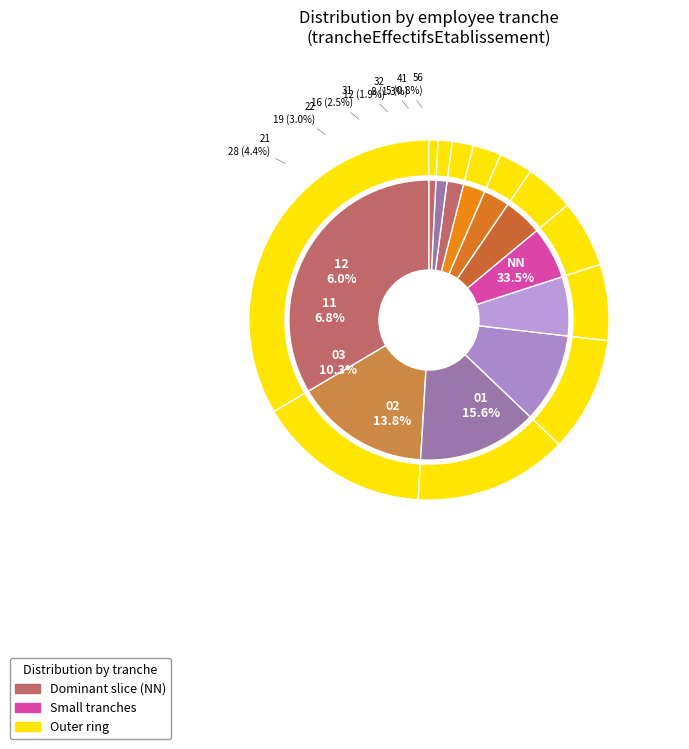

How many segments does this pie chart have?

12